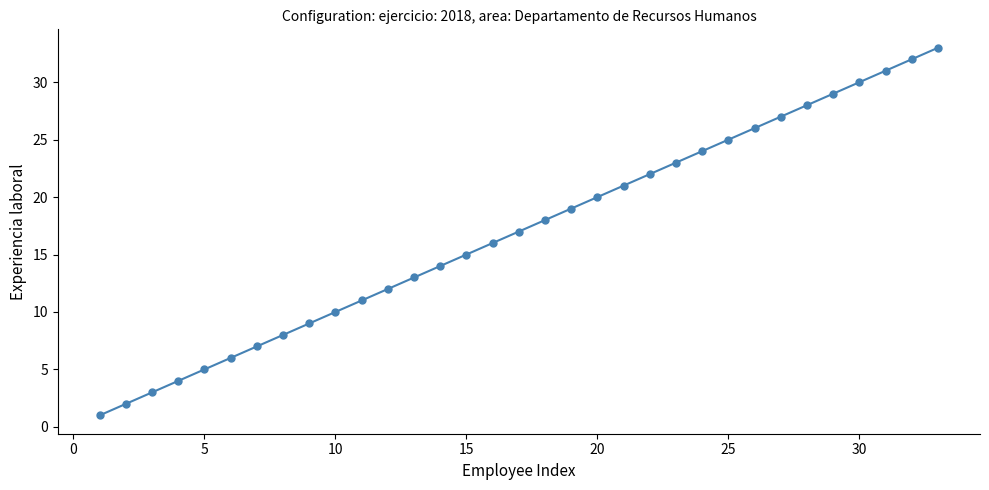

What is the difference between the second highest and second lowest values?

30